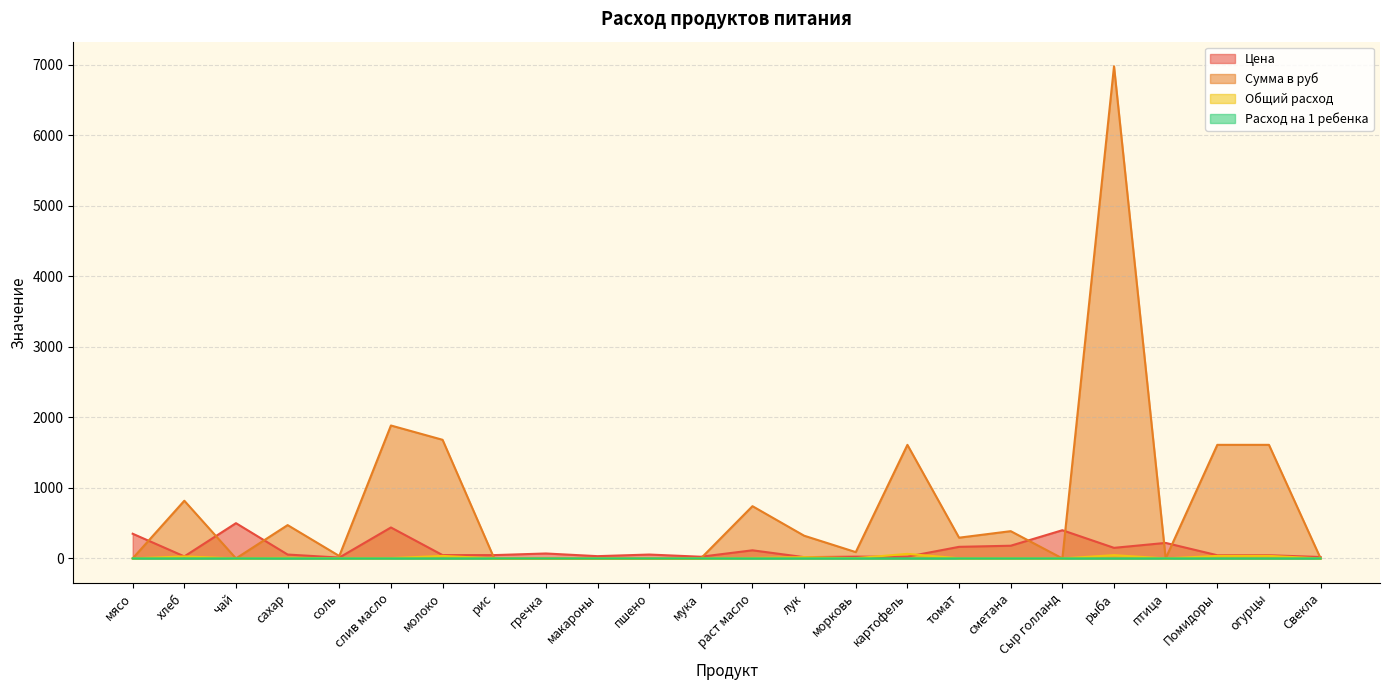

Which series ends up on top after the final intersection of Общий расход and Цена?

Цена